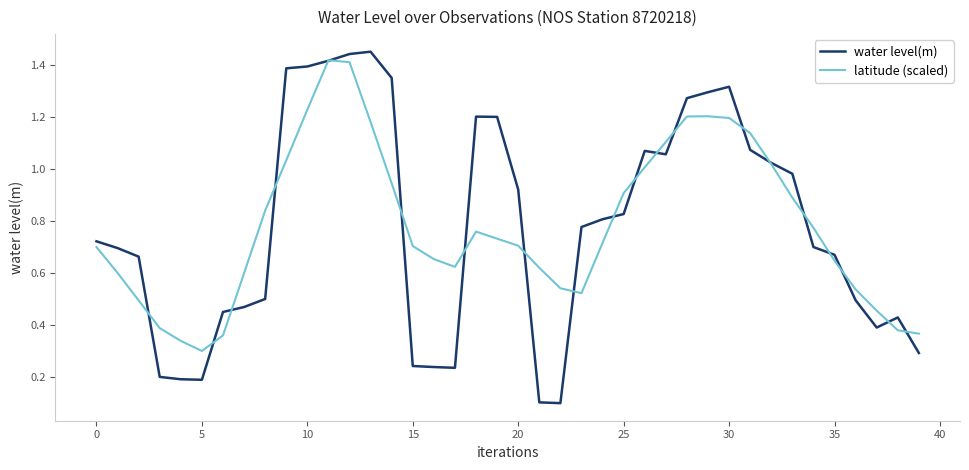

Which series has the largest range (max minus min)?

water level(m)